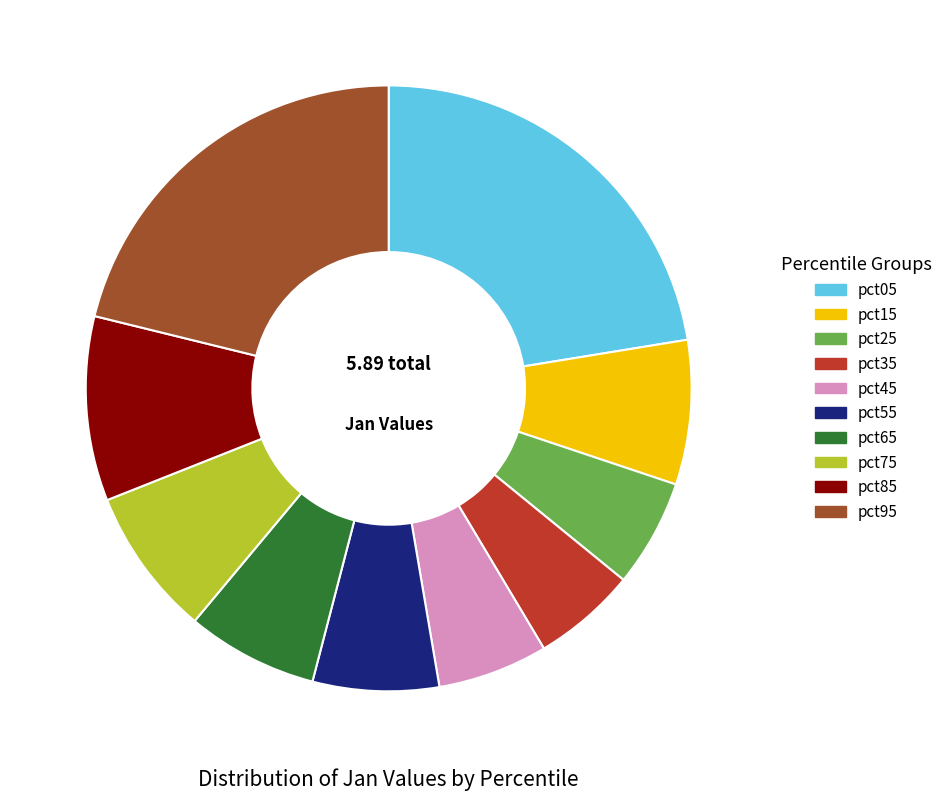

Between pct25 and pct85, which is larger?

pct85